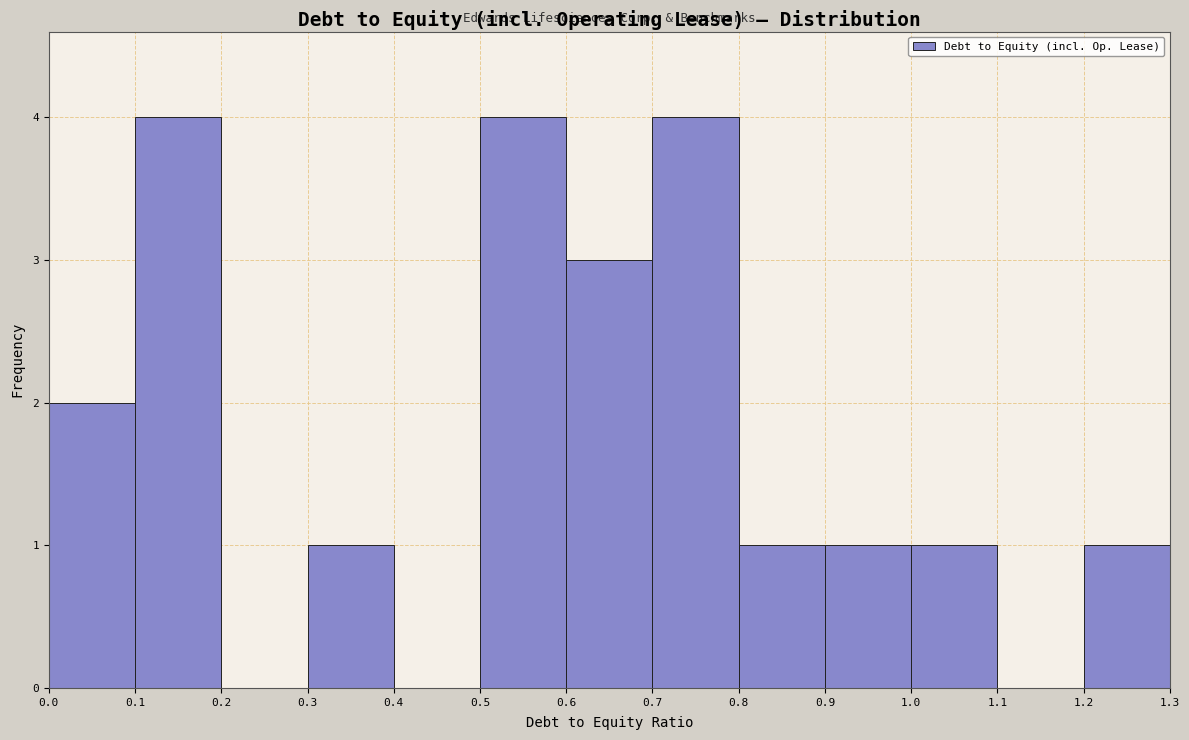

Reading left to right, transcribe this chart: for each bar, give the range it covers on the x-axis and its height. The values are not printed on the chart, so give them approximately, as read against the axis.

0.0 to 0.1: 2
0.1 to 0.2: 4
0.2 to 0.3: 0
0.3 to 0.4: 1
0.4 to 0.5: 0
0.5 to 0.6: 4
0.6 to 0.7: 3
0.7 to 0.8: 4
0.8 to 0.9: 1
0.9 to 1.0: 1
1.0 to 1.1: 1
1.1 to 1.2: 0
1.2 to 1.3: 1